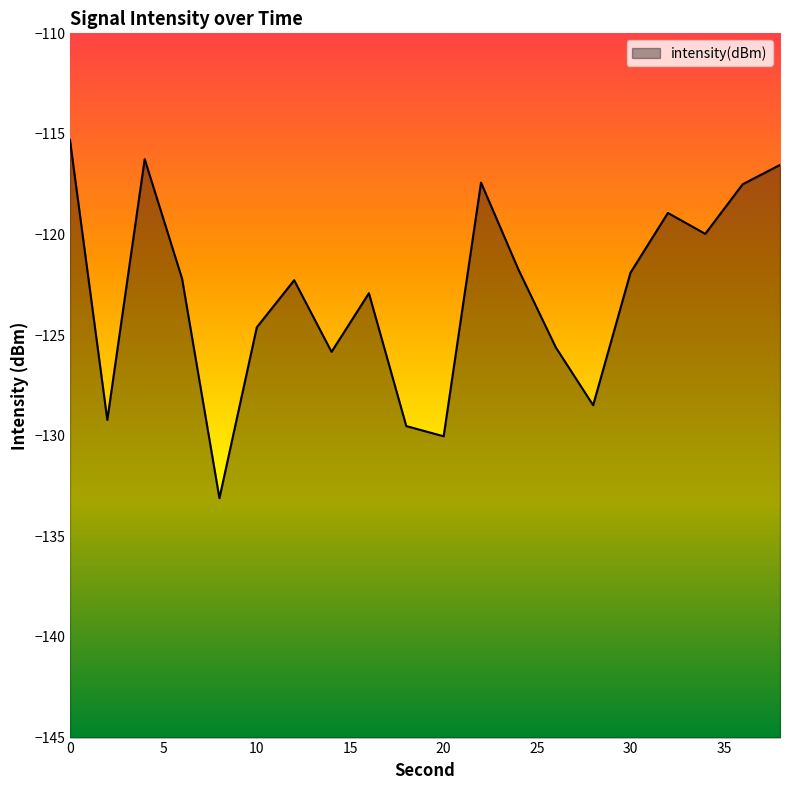

The value at 36 is -117.5. True or false?

True